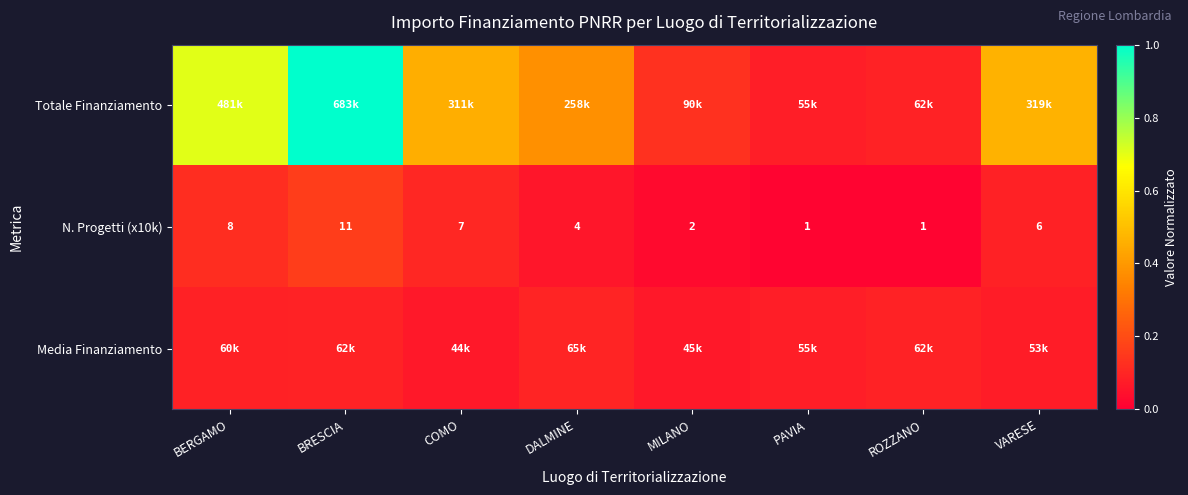

Which has a higher value, VARESE or BRESCIA?

BRESCIA